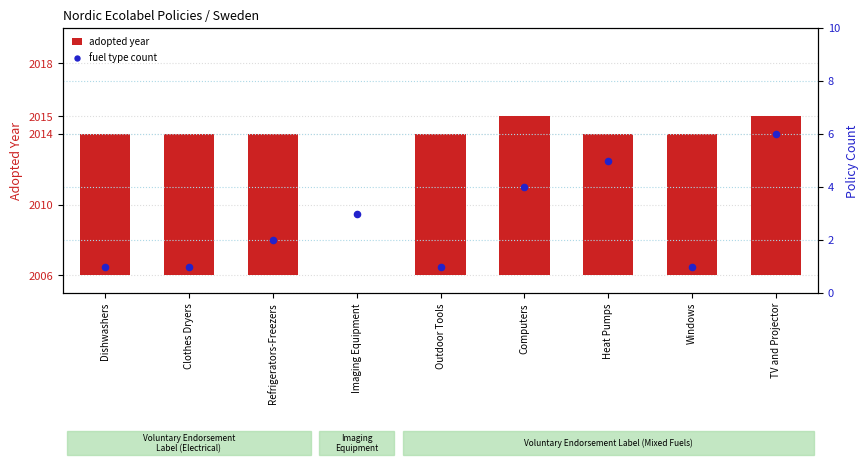

Is the value of fuel type count at Outdoor Tools greater than the value of adopted year at Windows?

No